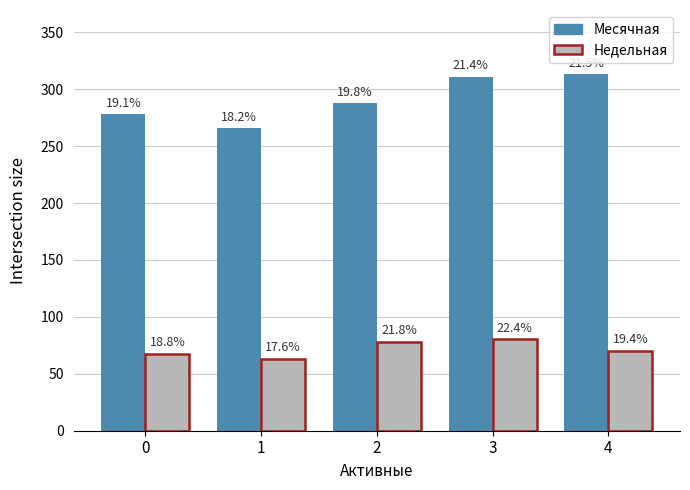

Does the chart contain stacked bars?

No